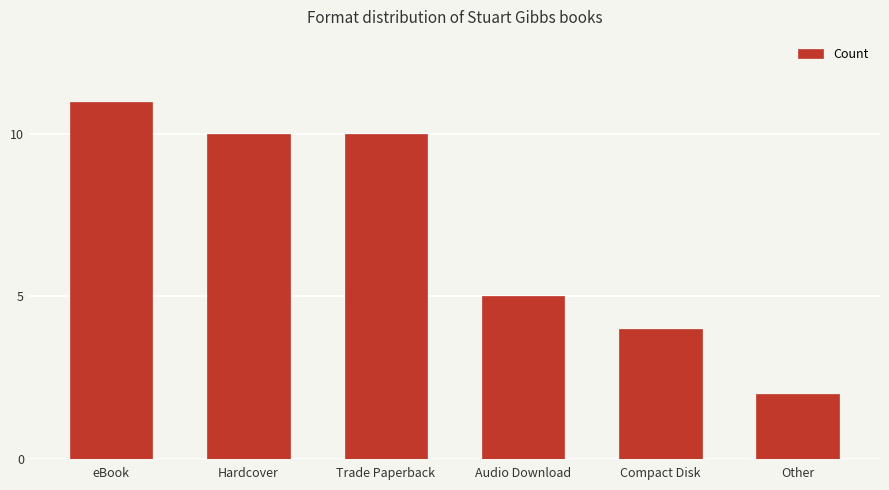

What is the sum of all values?

42